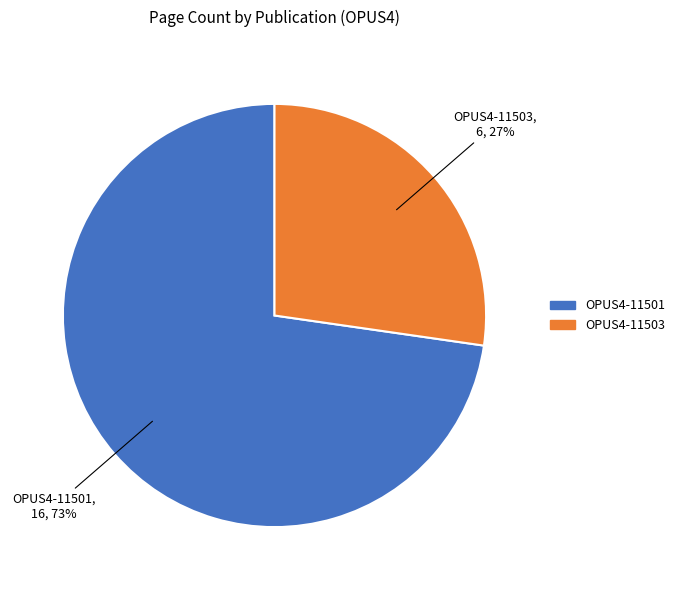

To the nearest percent, what is the combined percentage of OPUS4-11503 and OPUS4-11501?

100%